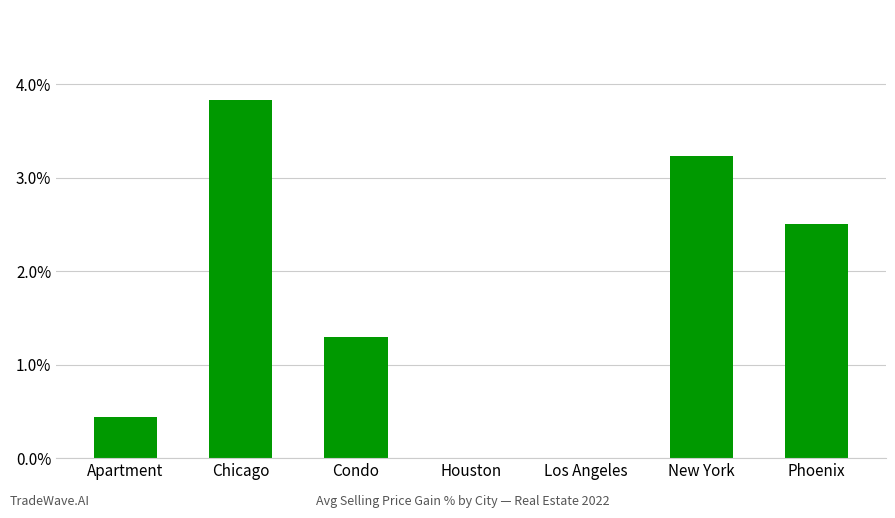

How many data points are less than 1?

3